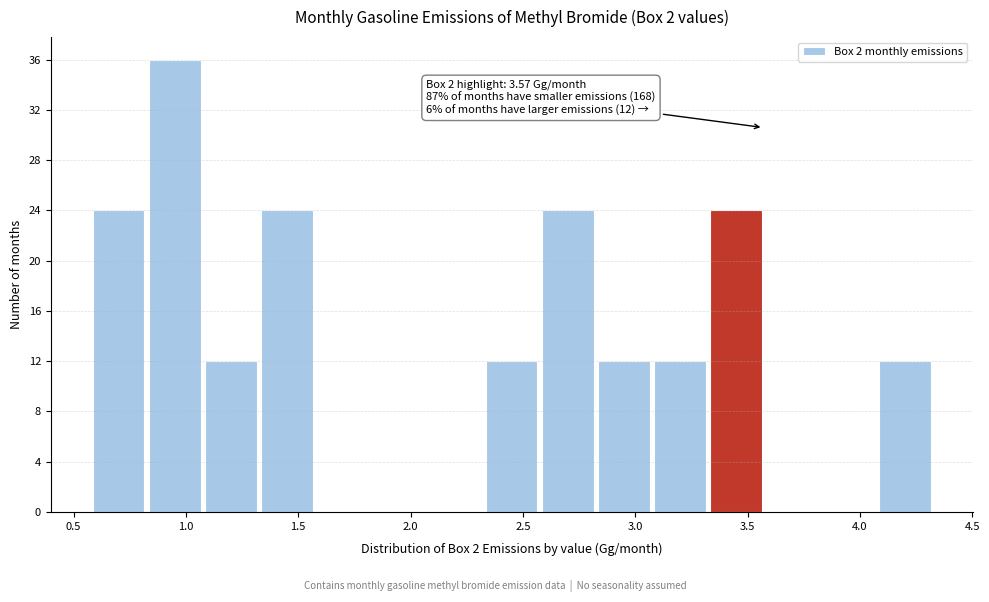

Over which range of the x-axis is the bar tallest?

0.825 to 1.075